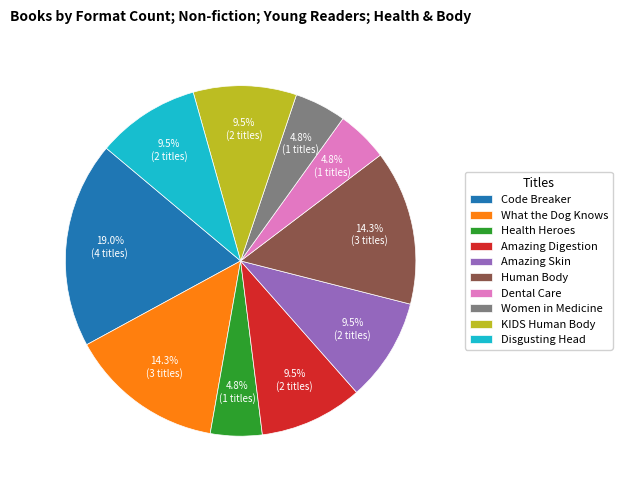

What is the largest slice in the pie chart?

Code Breaker